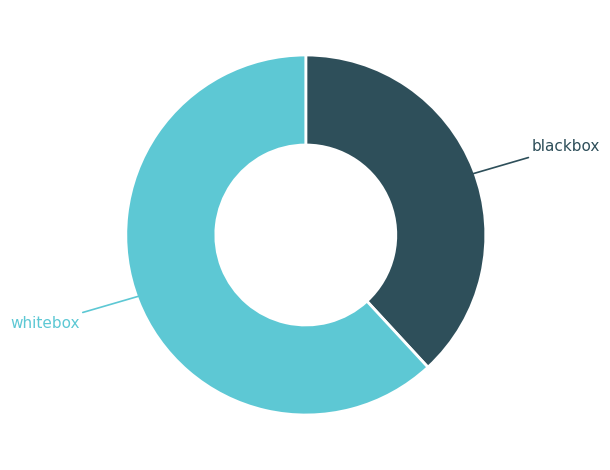

Is there any slice that represents more than half of the pie?

Yes